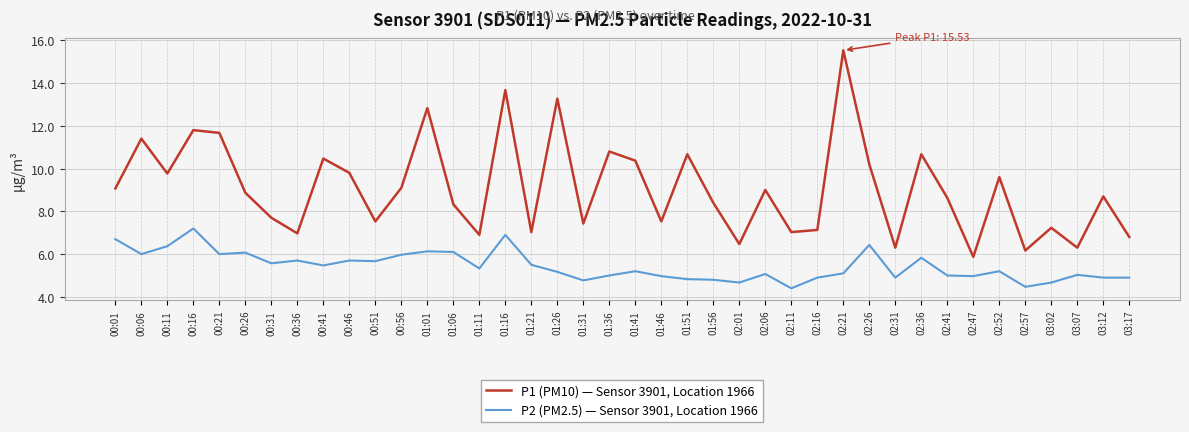

True or false: P1 (PM10) — Sensor 3901, Location 1966 and P2 (PM2.5) — Sensor 3901, Location 1966 cross at least once.

False